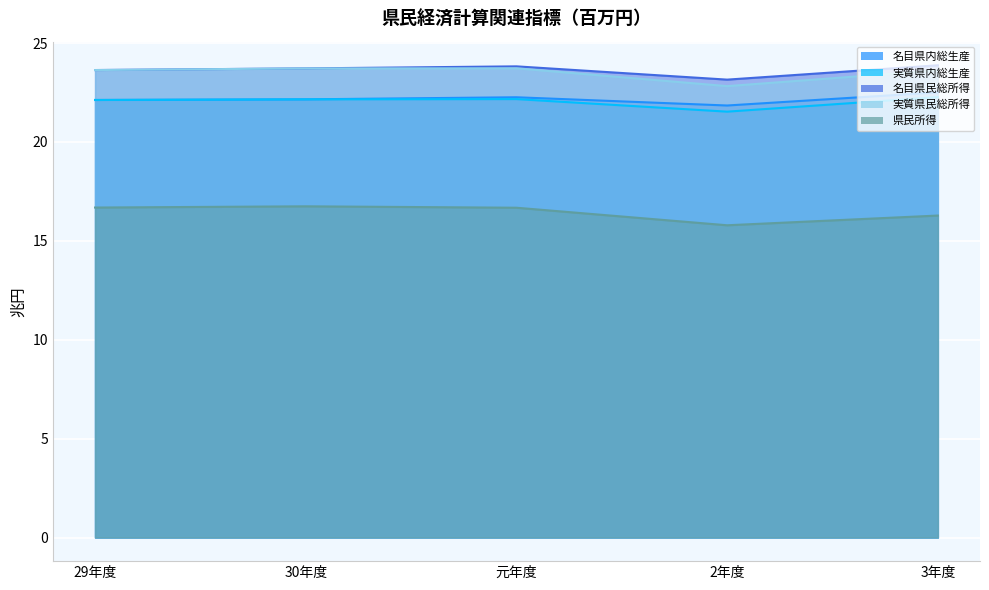

What is the difference between the second highest and second lowest values in the 県民所得 series?

0.4